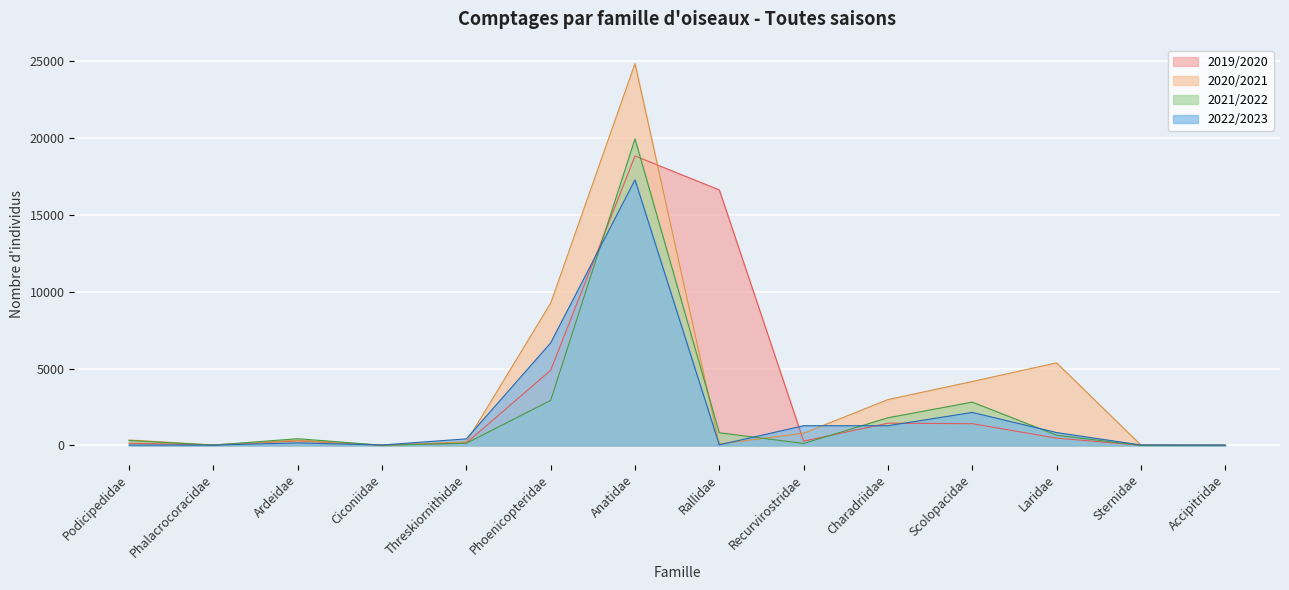

In 2019/2020, how many points are lower than both neighbors (excluding endpoints)?

4